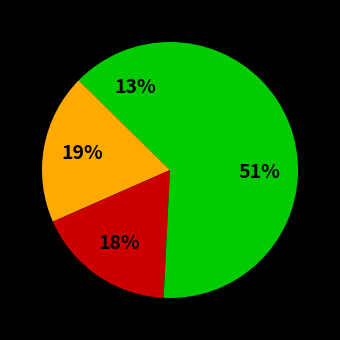

Count the number of slices in the pie.

4